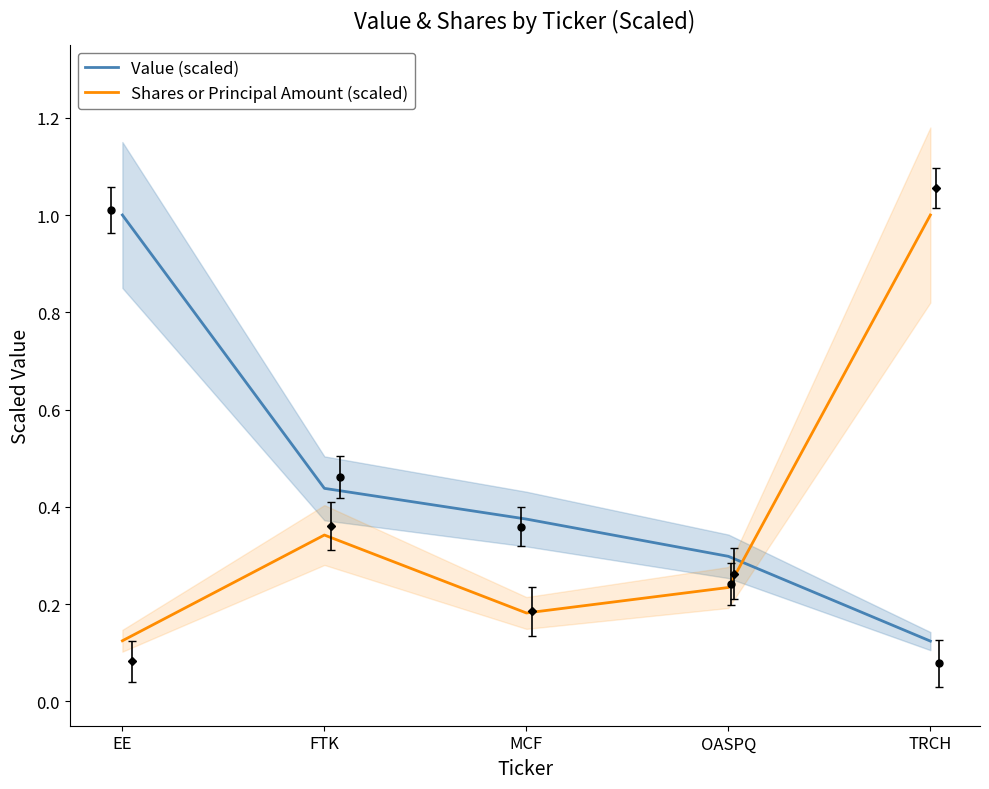

What are all the series names shown in the legend?

Value (scaled), Shares or Principal Amount (scaled)